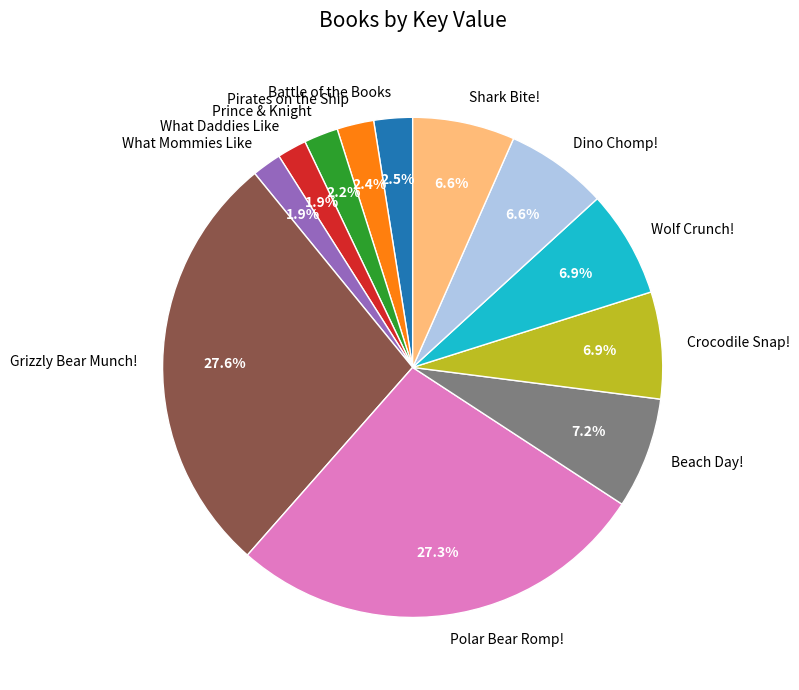

Is there a majority slice in this chart?

No